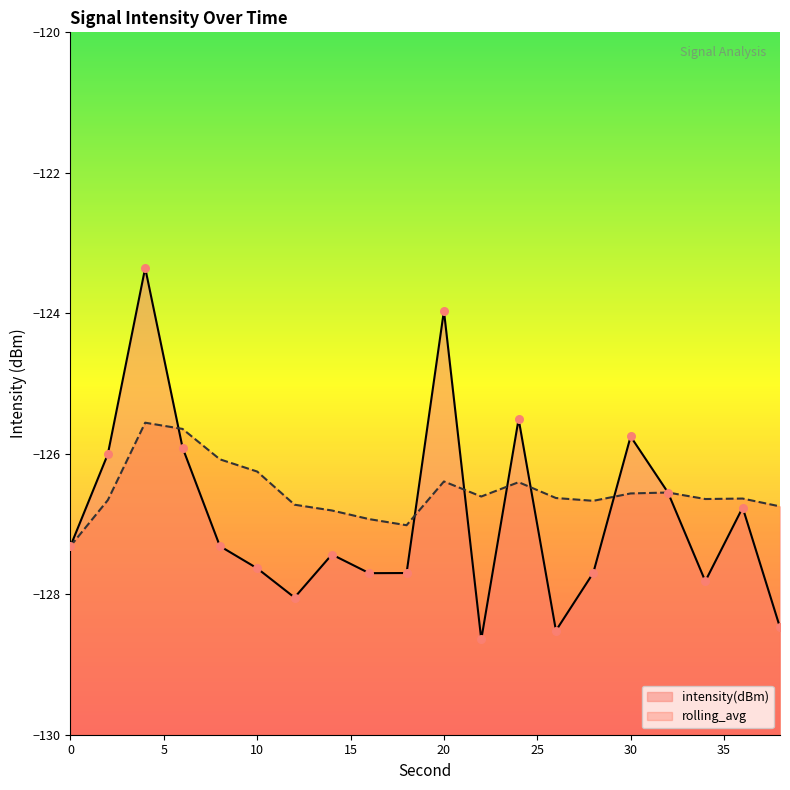

What are all the series names shown in the legend?

intensity(dBm), rolling_avg